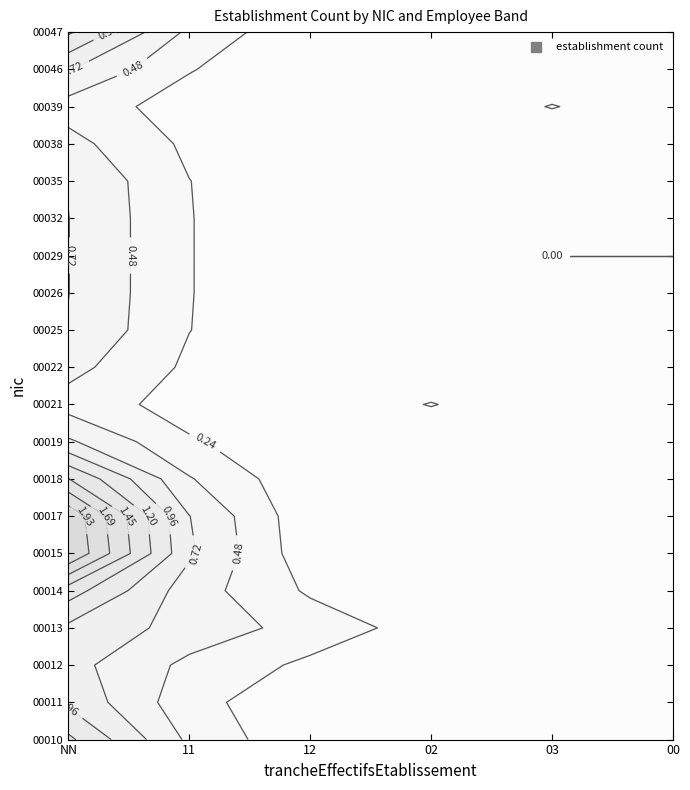

What is the total value across all series at 03?

1